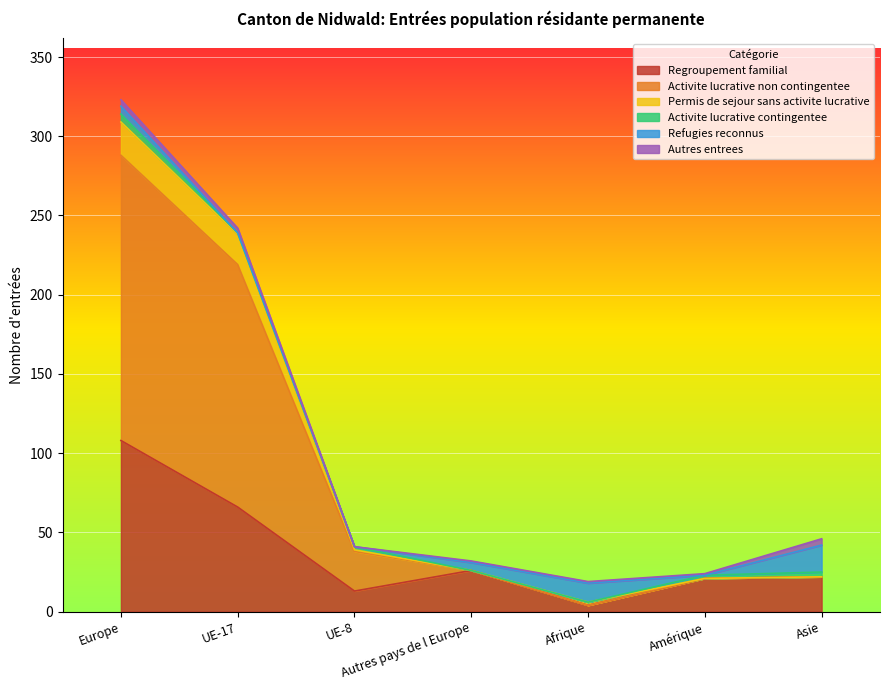

True or false: Regroupement familial and Activite lucrative non contingentee intersect in this chart.

False